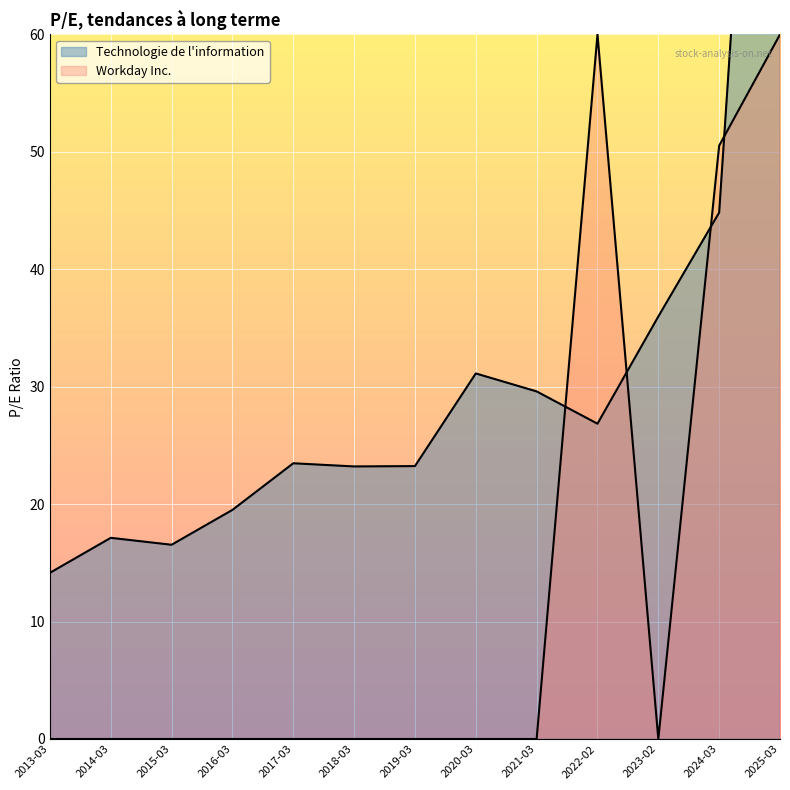

Is it true that the value at 2025-03 is 122.8?

True